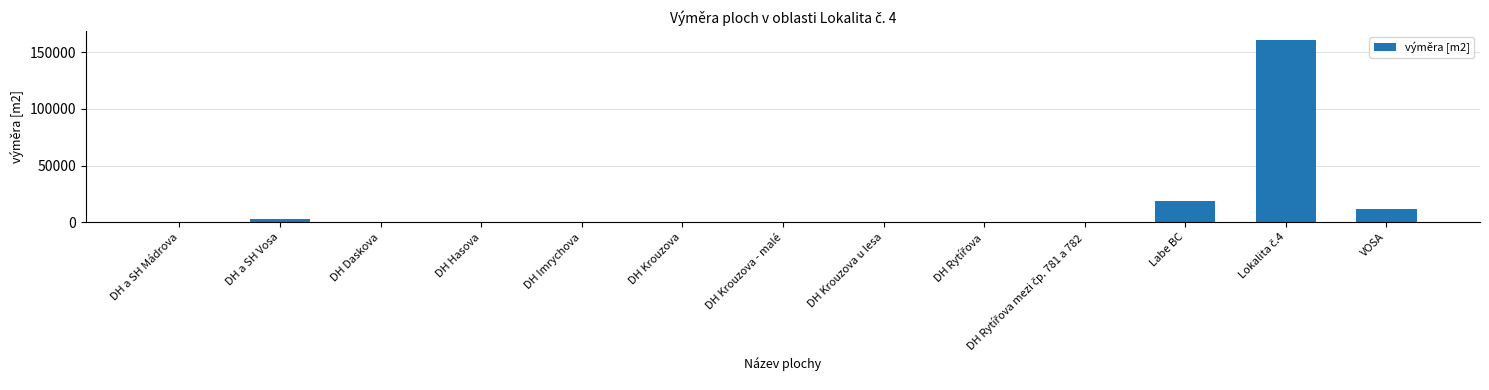

The chart shows a value of 17467 at VOSA. True or false?

False